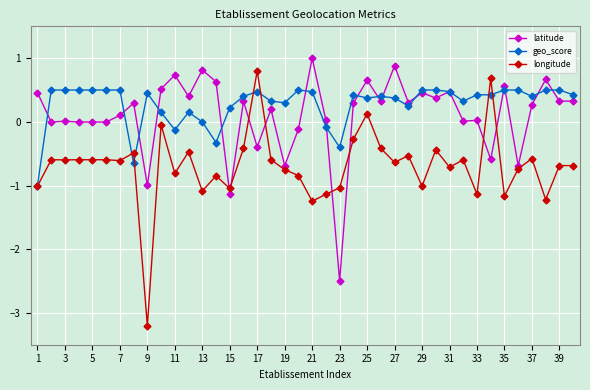

What is the smallest value displayed?

-3.2